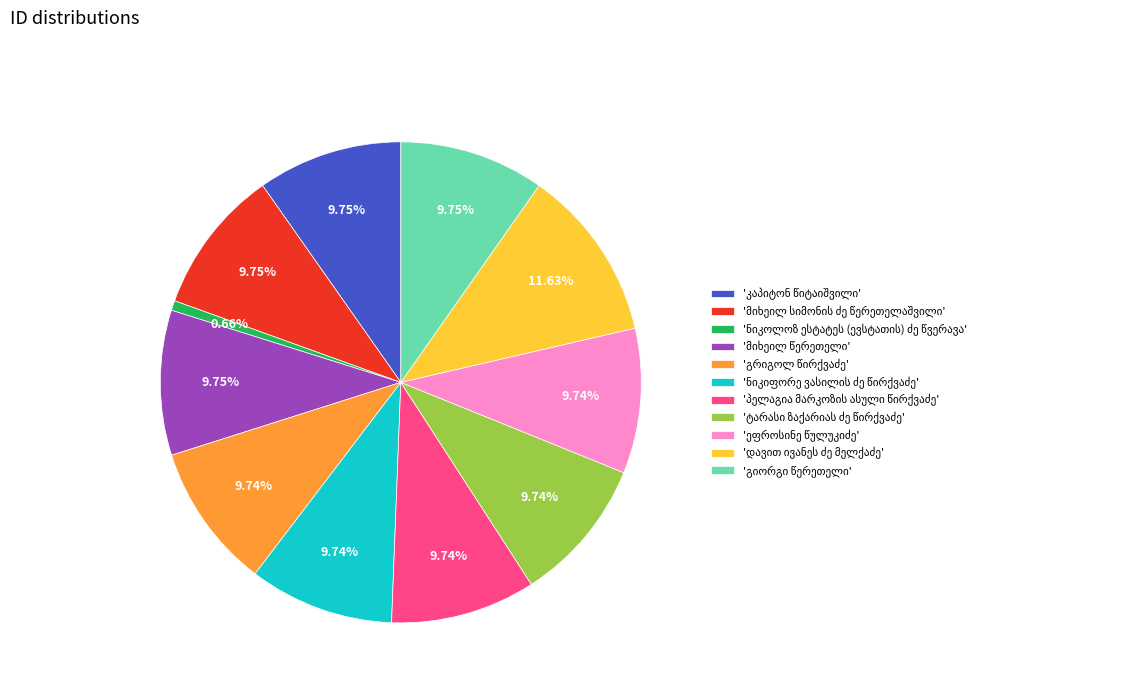

Count the number of slices in the pie.

11